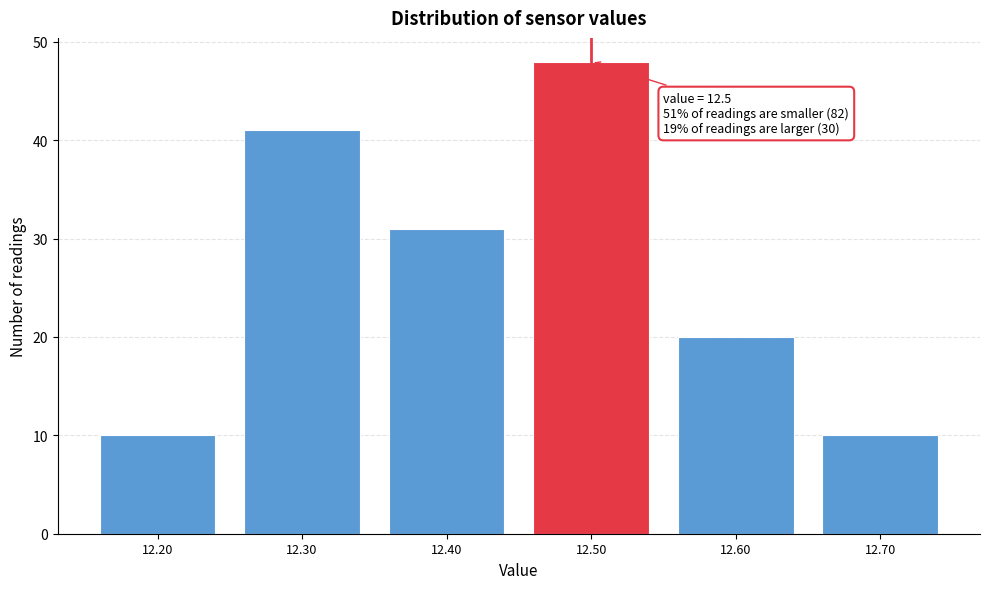

Over which range of the x-axis is the bar tallest?

12.45 to 12.55